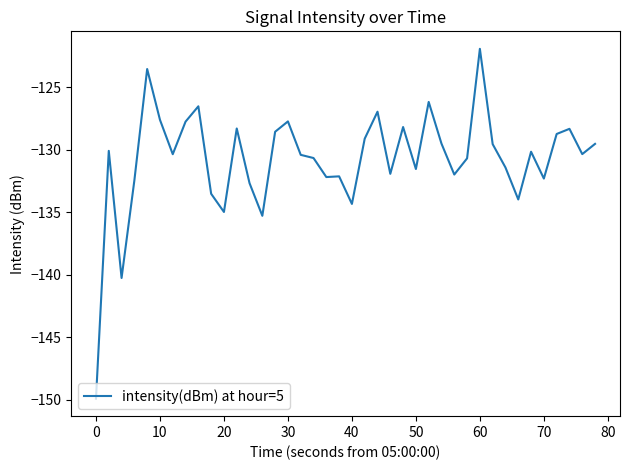

What is the average value?

-130.8